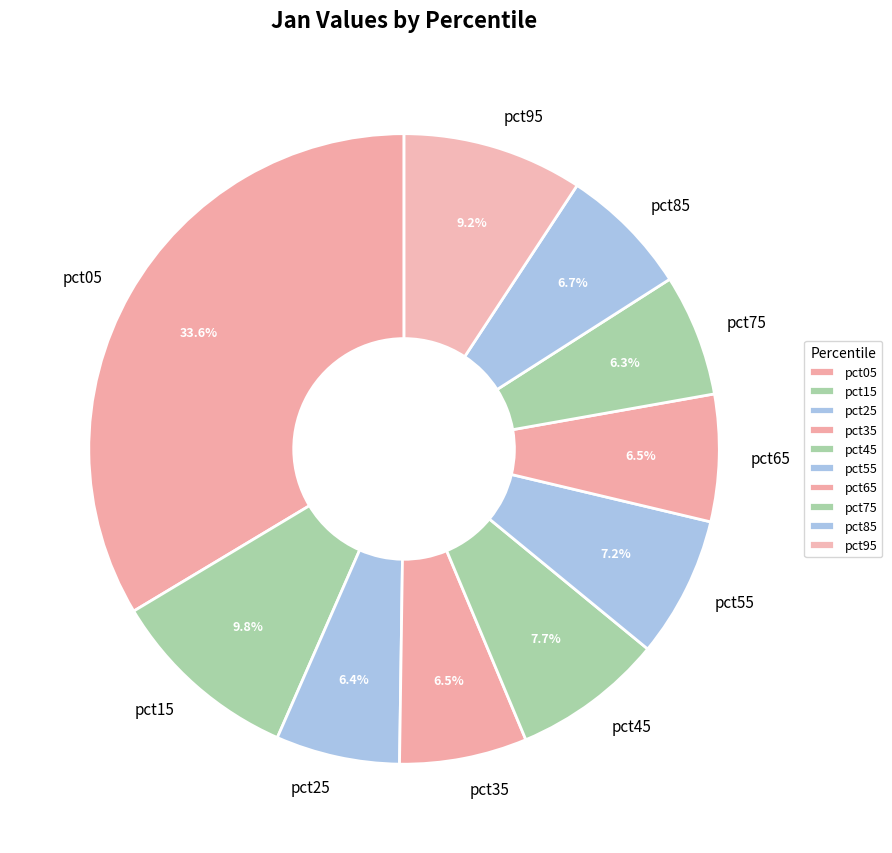

What is the largest slice in the pie chart?

pct05